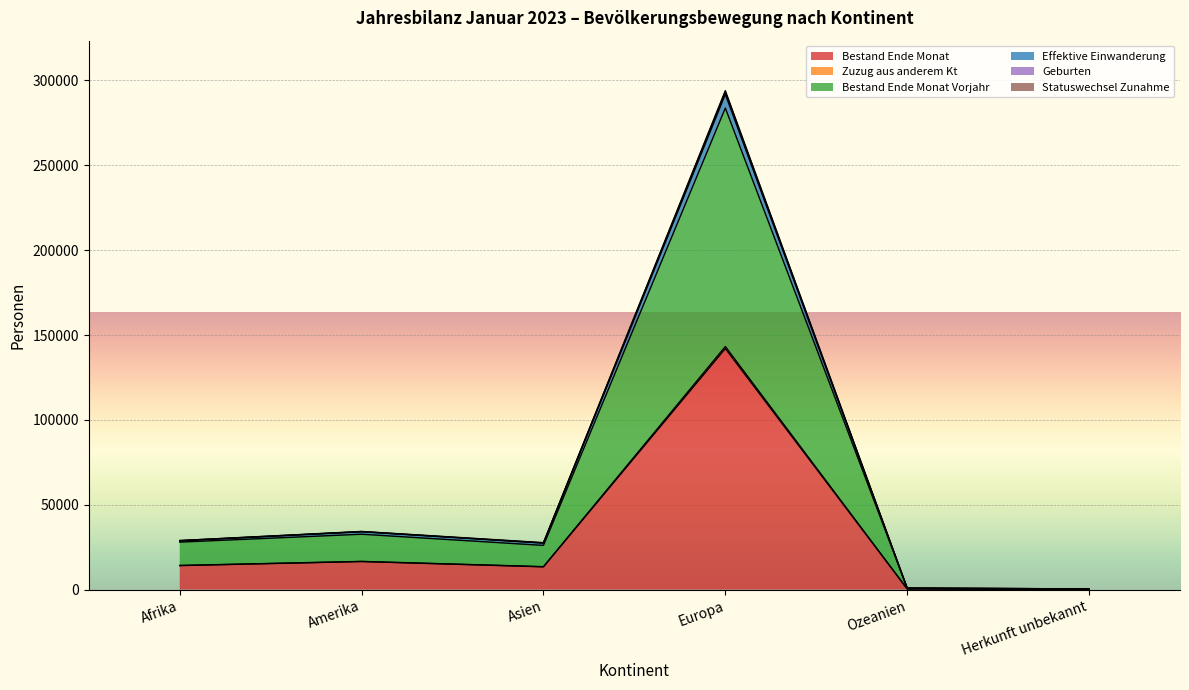

At which category is the sum across all series the highest?

Europa